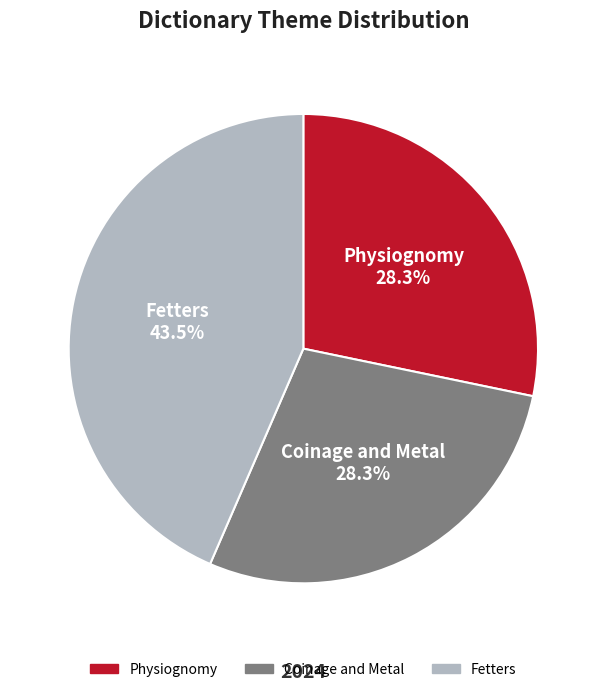

What percentage is NOT represented by Fetters?

56.5%